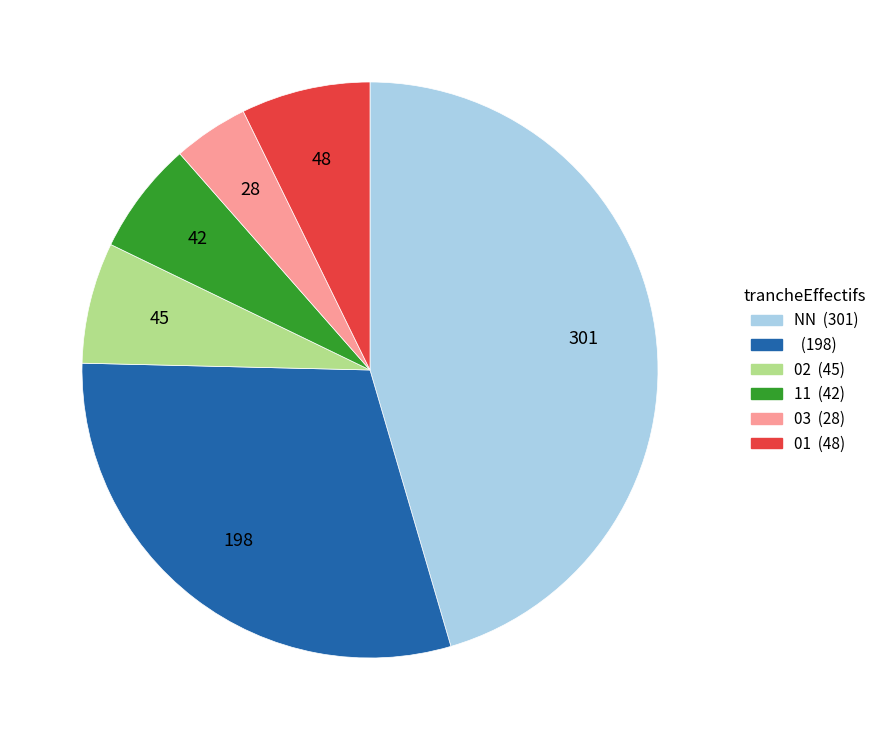

Does any single category account for the majority?

No